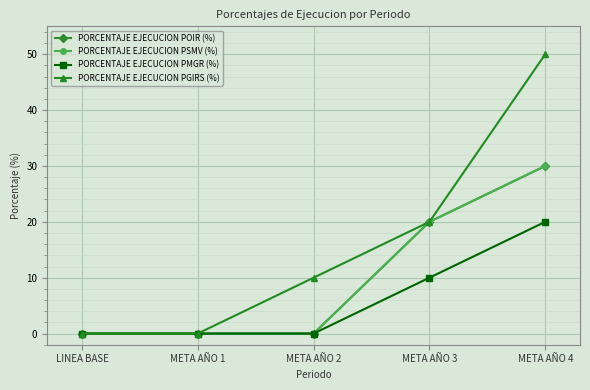

Which series has the largest total across all categories?

PORCENTAJE EJECUCION PGIRS (%)